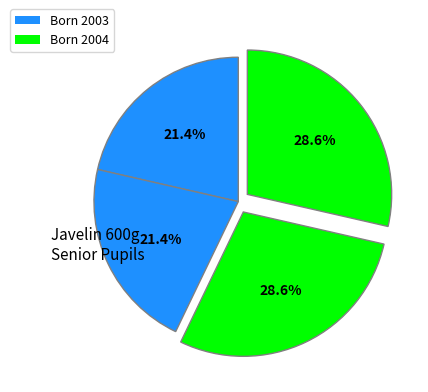

Count the number of slices in the pie.

4